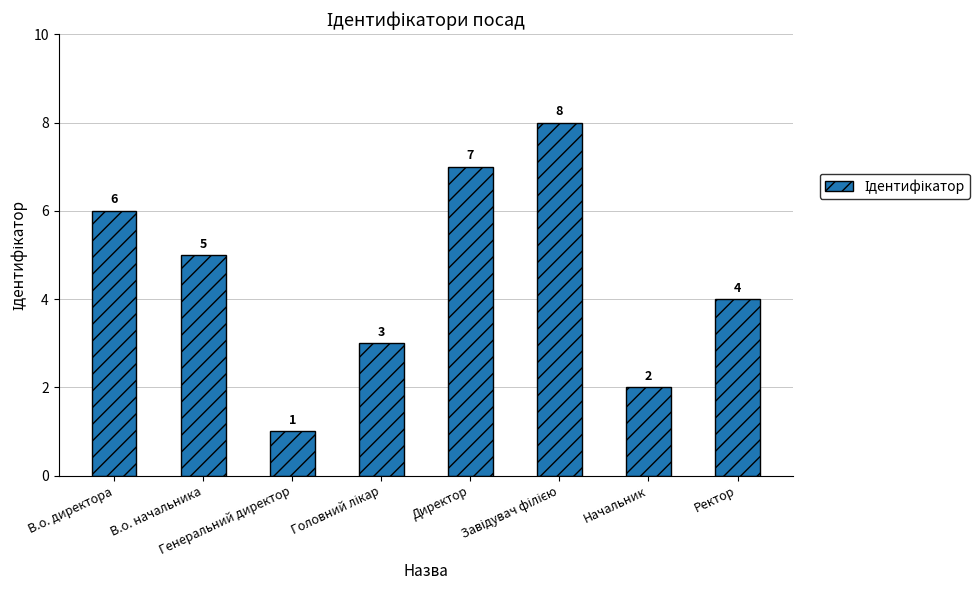

Between В.о. директора and Начальник, which is larger?

В.о. директора